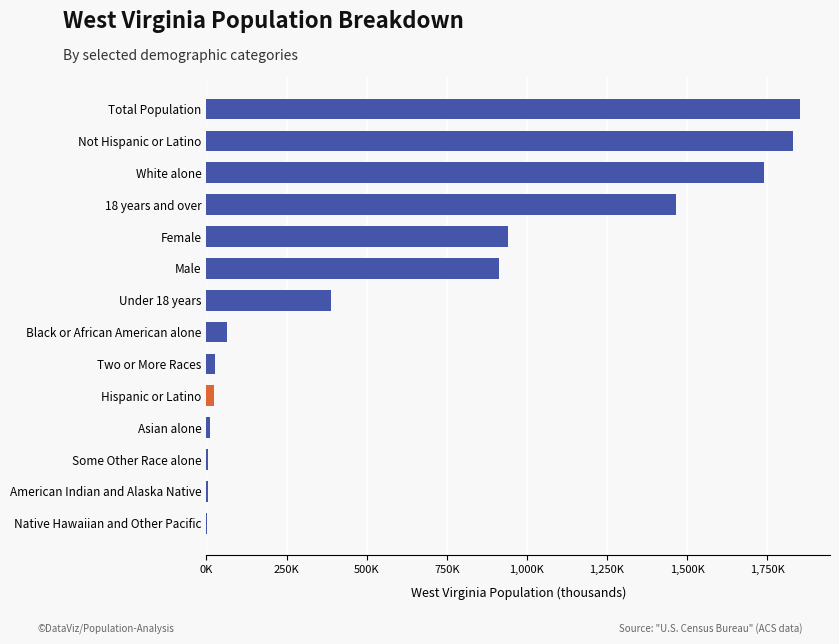

How many categories are shown in the chart?

14